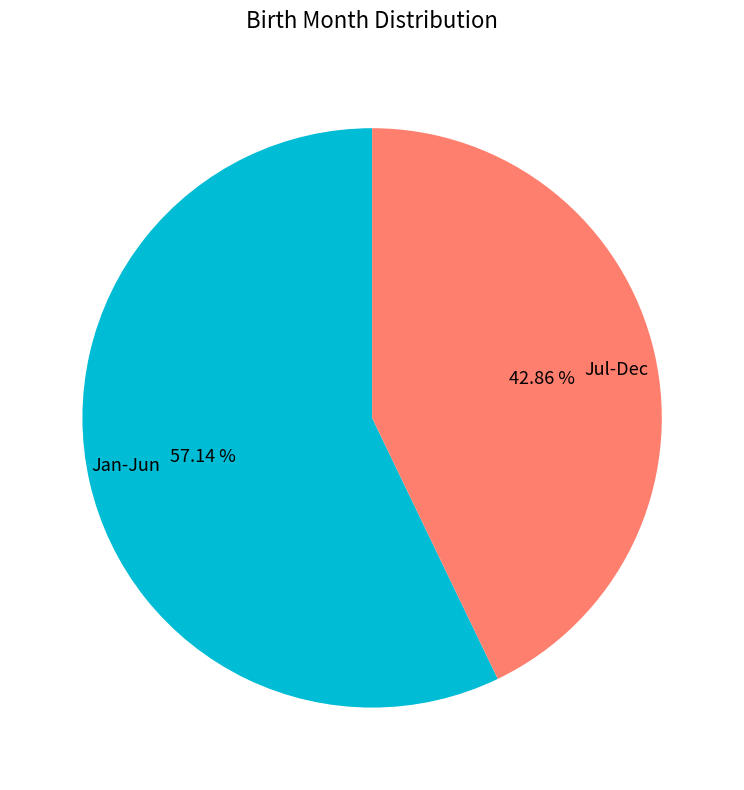

Is the sum of Jan-Jun and Jul-Dec greater than half?

Yes